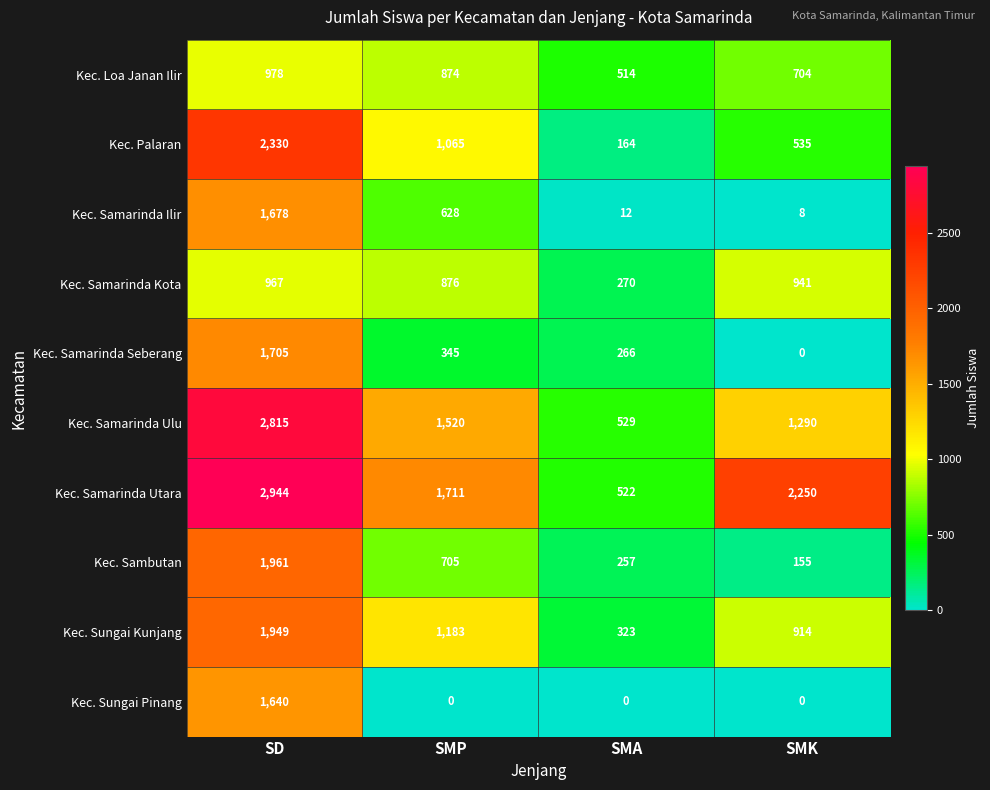

Rank the series at SD from lowest to highest value.

Kec. Samarinda Kota, Kec. Loa Janan Ilir, Kec. Sungai Pinang, Kec. Samarinda Ilir, Kec. Samarinda Seberang, Kec. Sungai Kunjang, Kec. Sambutan, Kec. Palaran, Kec. Samarinda Ulu, Kec. Samarinda Utara